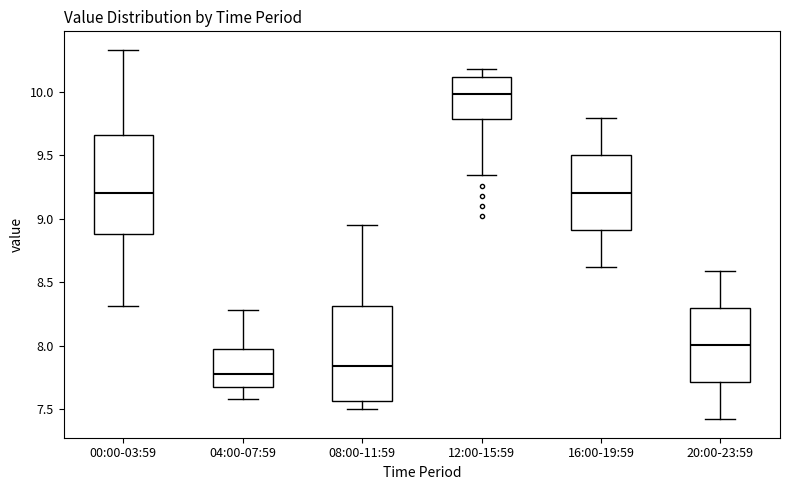

Where does the lower whisker of the box for 08:00-11:59 end on the y-axis? The values are not printed on the chart, so give them approximately, as read against the axis.

7.50